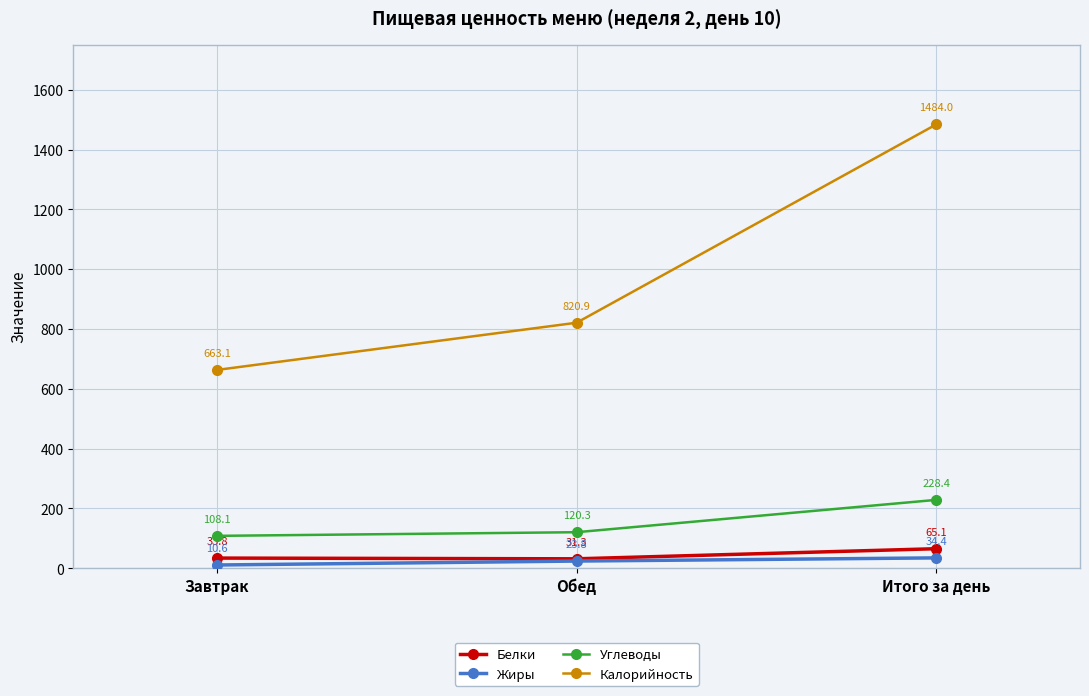

Does the chart display data point markers on the line(s)?

Yes